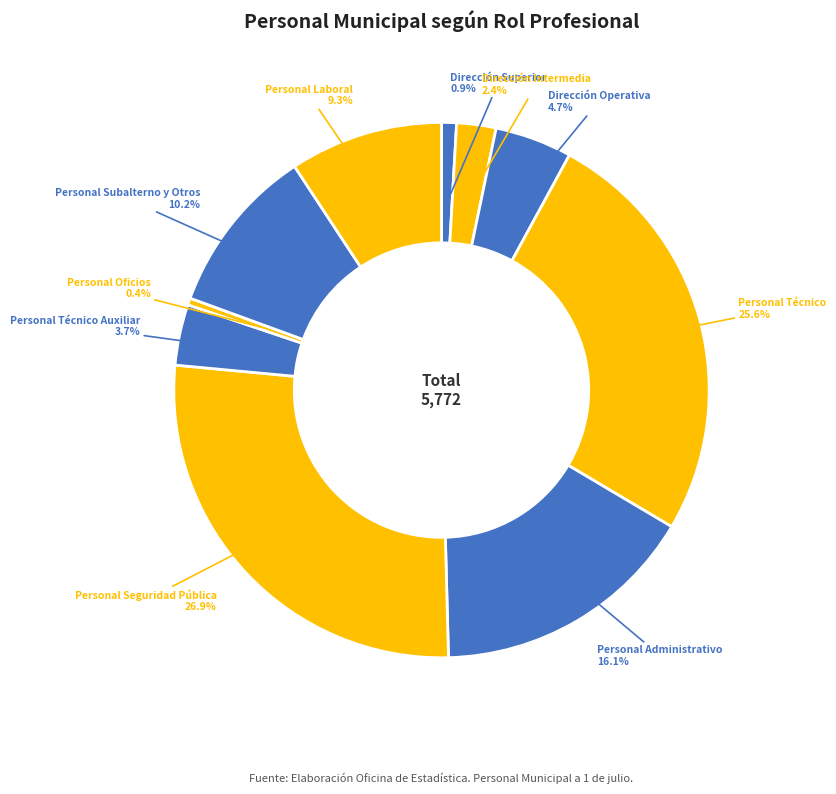

Rank the categories by value from highest to lowest.

Personal Seguridad Pública, Personal Técnico, Personal Administrativo, Personal Subalterno y Otros, Personal Laboral, Dirección Operativa, Personal Técnico Auxiliar, Dirección Intermedia, Dirección Superior, Personal Oficios